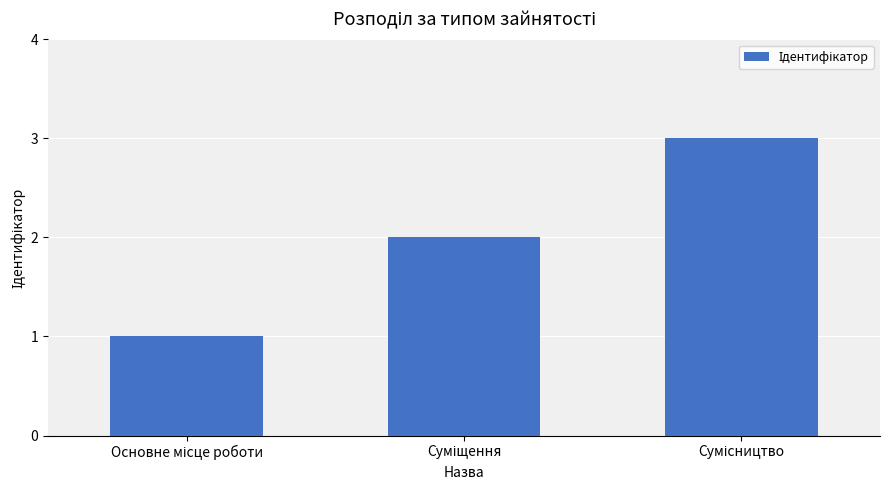

What is the greatest value displayed?

3